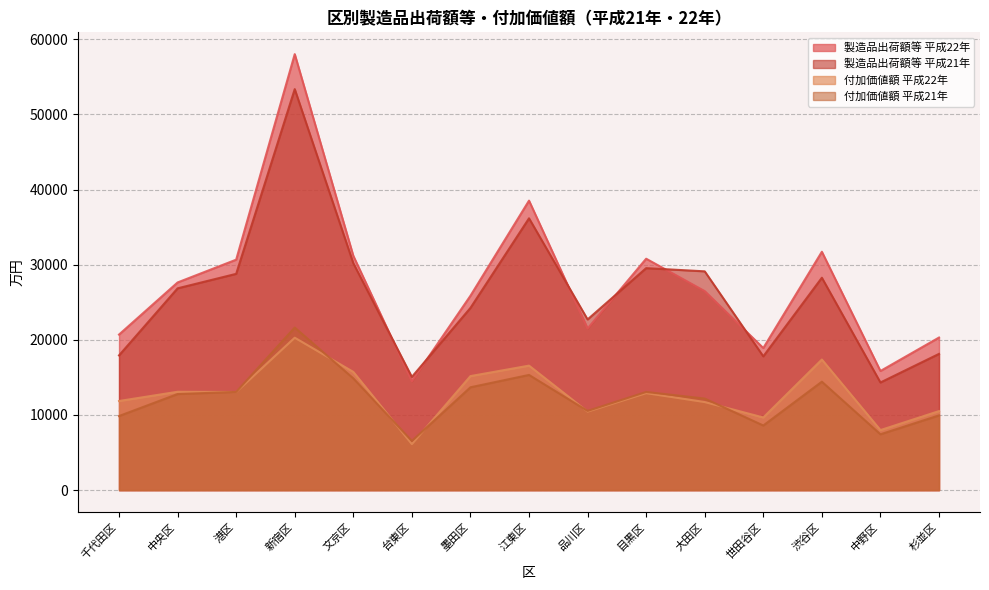

At 杉並区, list the series in order from smallest to largest.

付加価値額 平成21年, 付加価値額 平成22年, 製造品出荷額等 平成21年, 製造品出荷額等 平成22年